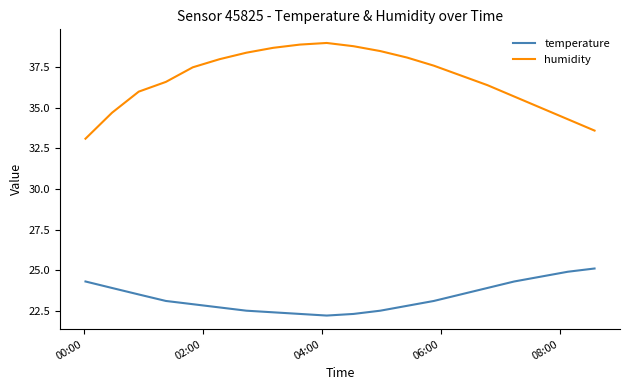

Which series has the largest range (max minus min)?

humidity